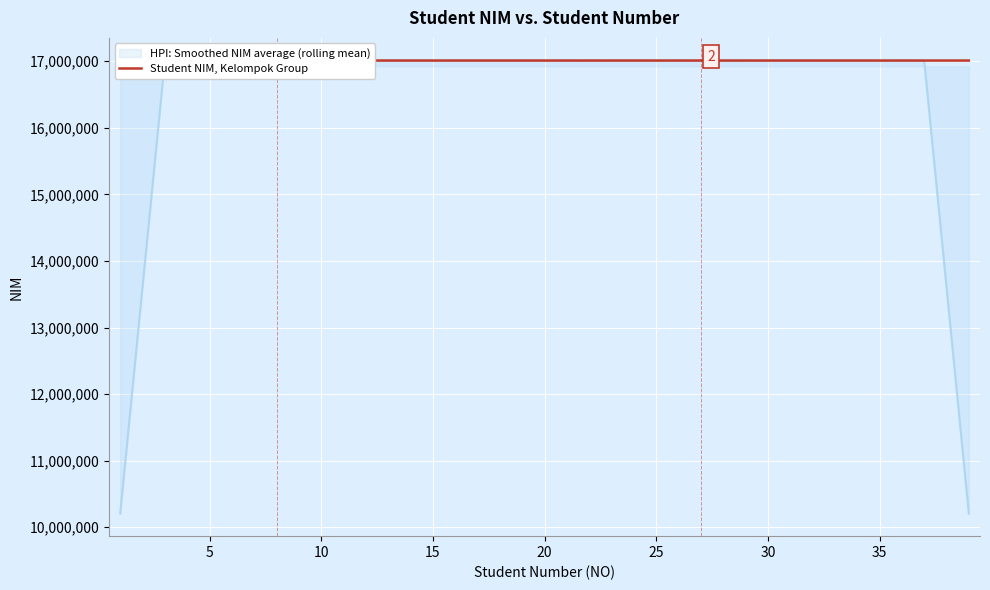

Where is the first local maximum?

5